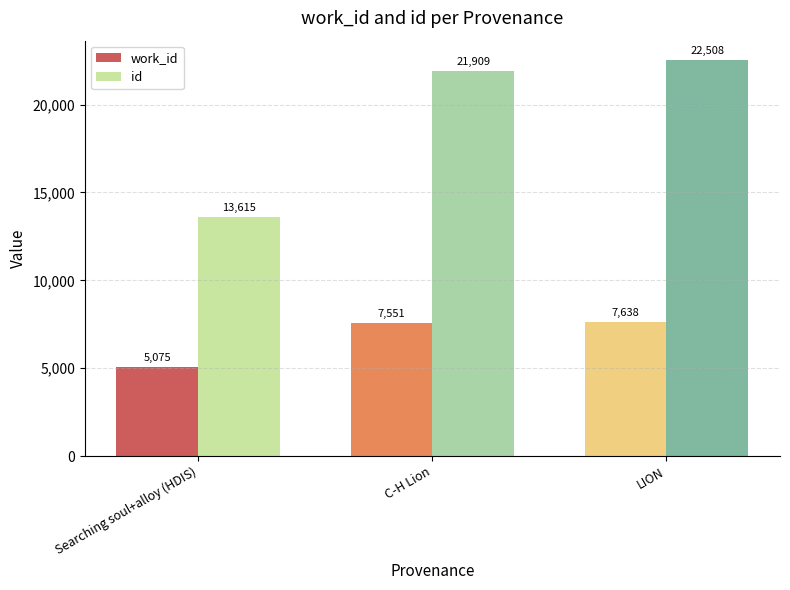

Which category has the lowest value across all series?

Searching soul+alloy (HDIS)